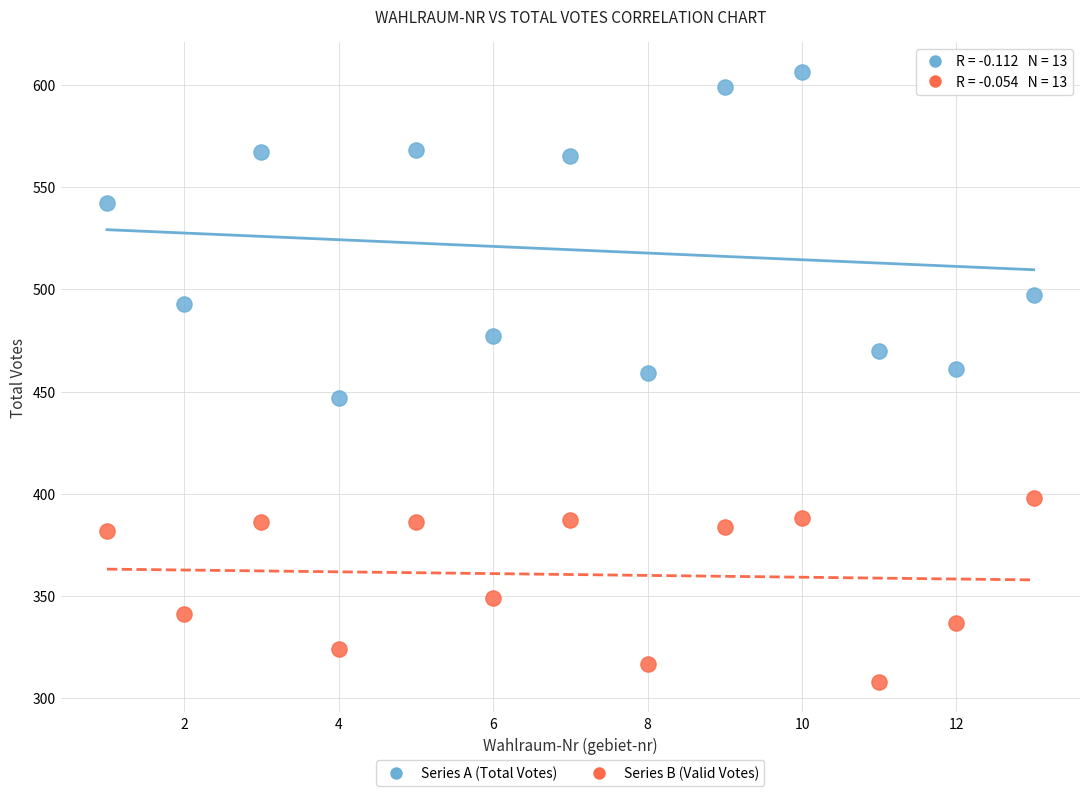

Across all data points, what is the range of Y values (max minus min)?

298